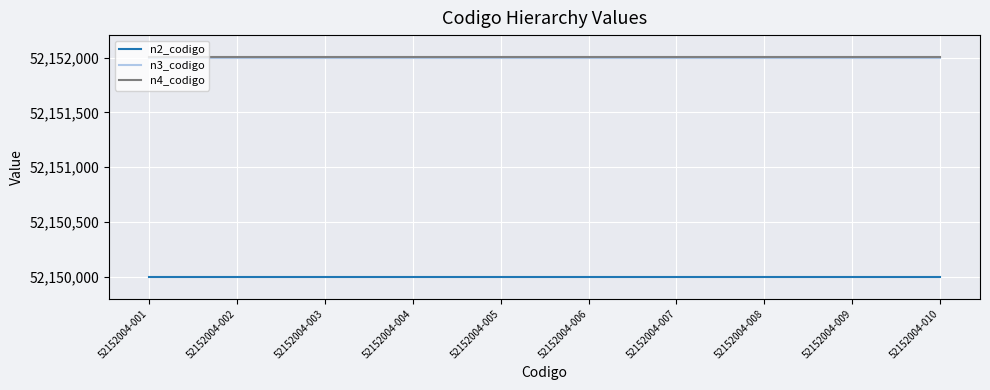

What is the spread (max minus min) of values at 52152004-001?

2004